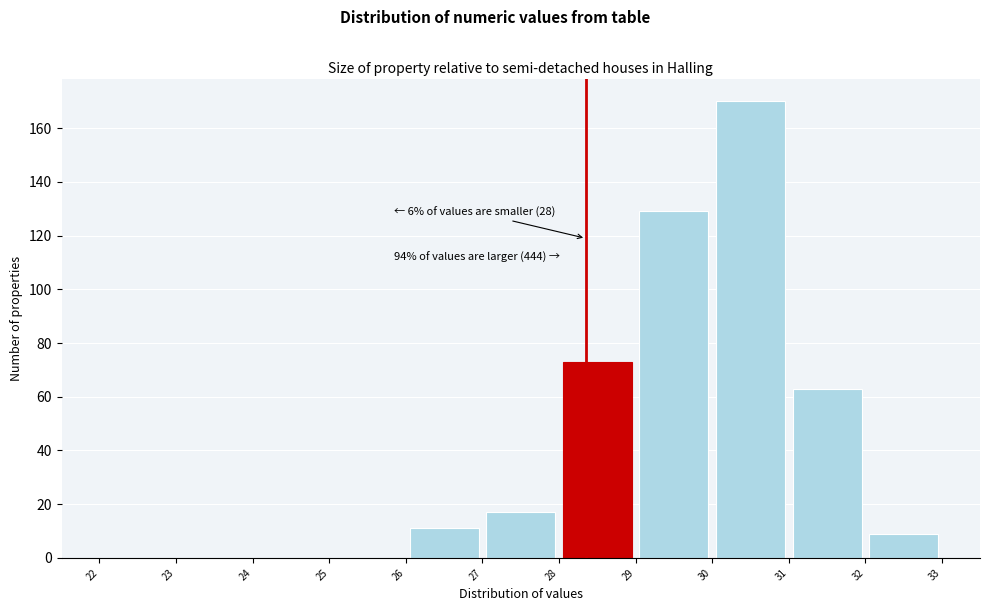

Which range on the x-axis has the tallest bar?

30 to 31